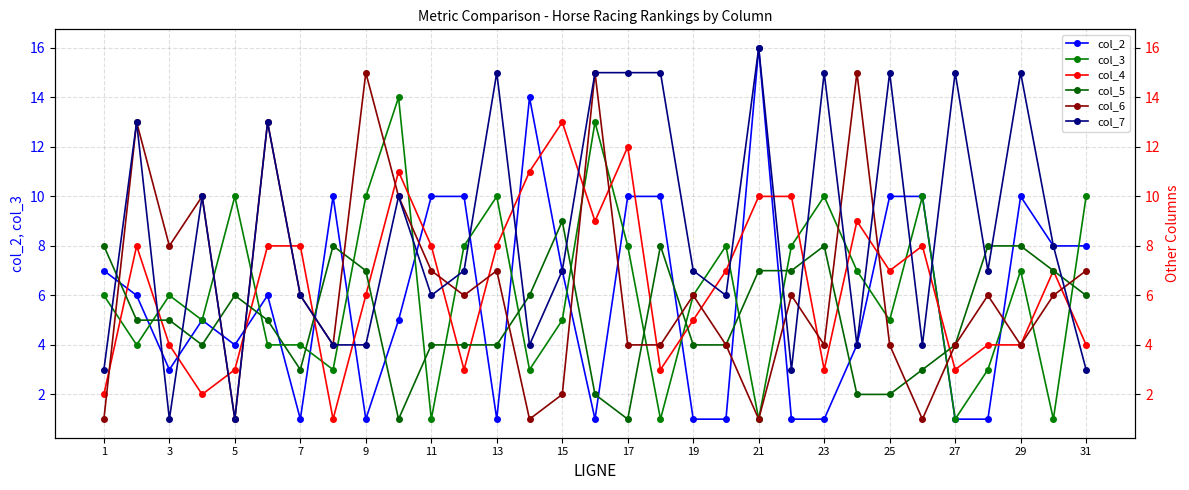

The col_3 series shows 6 at 3. True or false?

True